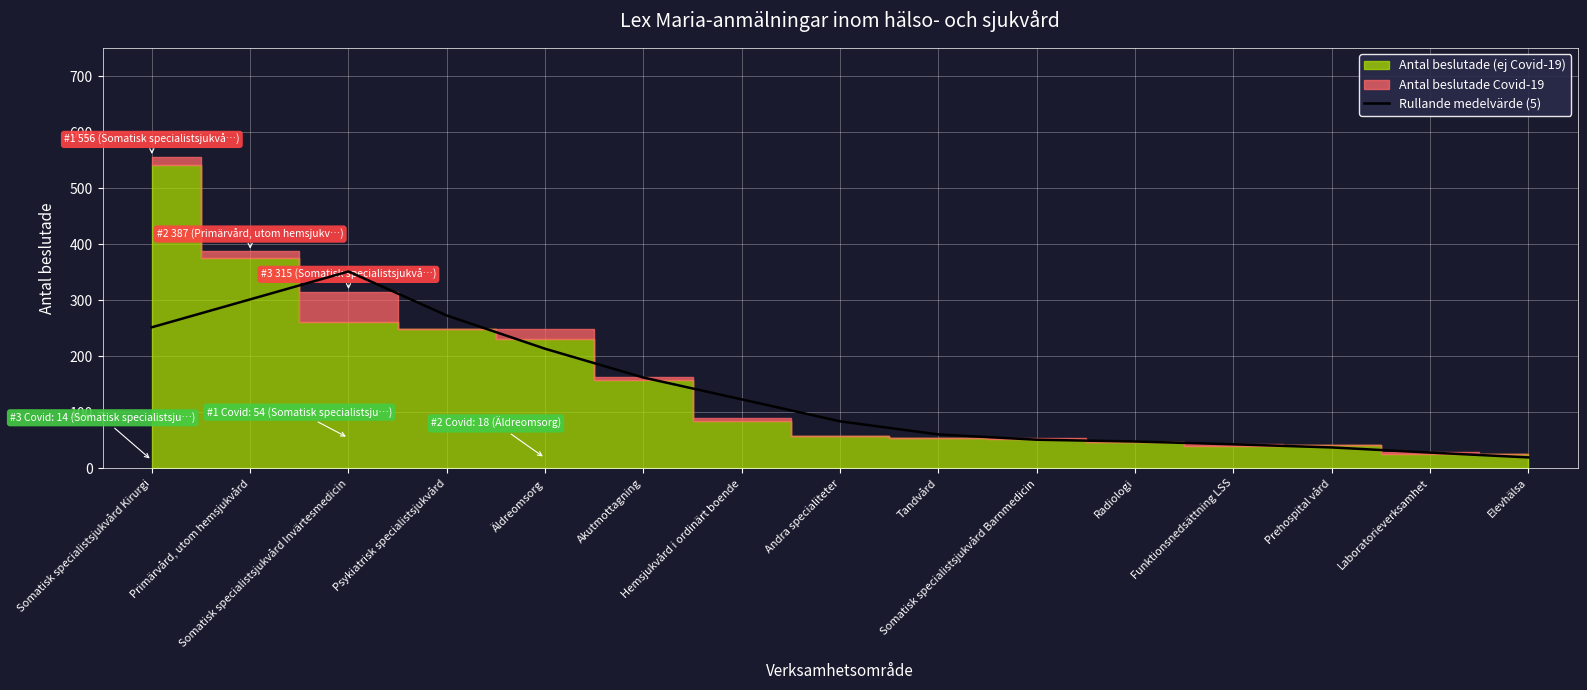

What value does the data have at Hemsjukvård i ordinärt boende?

122.8